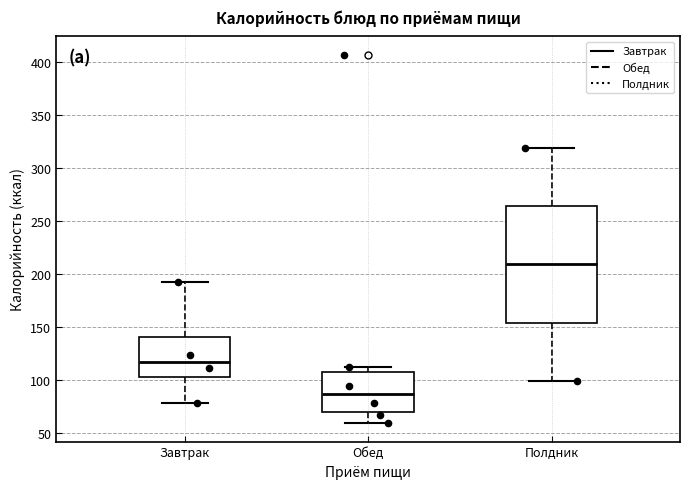

Comparing the boxes themselves (not the whiskers), which one is the tallest?

Полдник